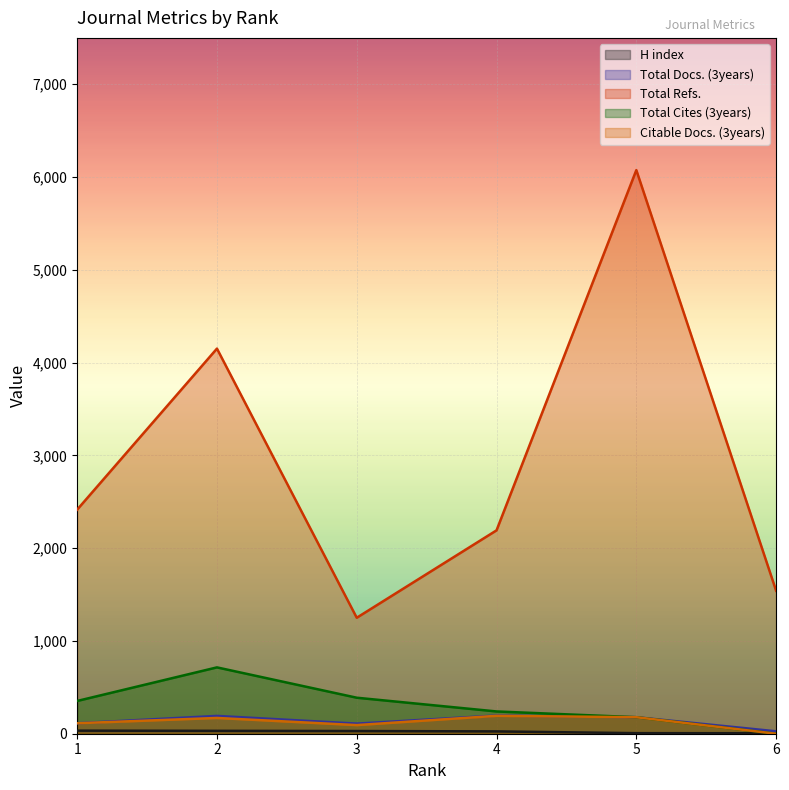

How many lines are shown in the chart?

5